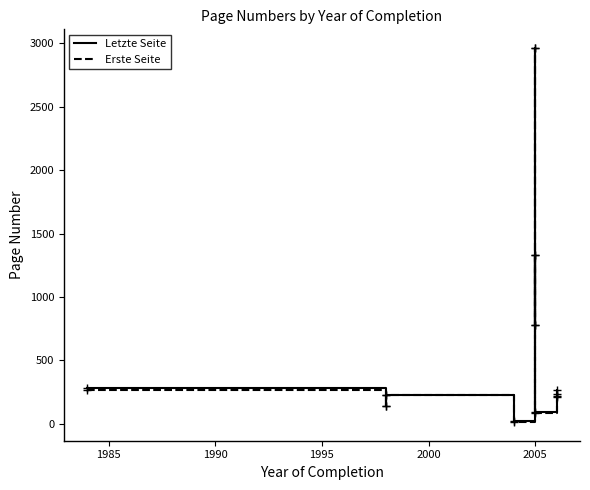

Which series changed the most between 1980 and 2010?

Erste Seite